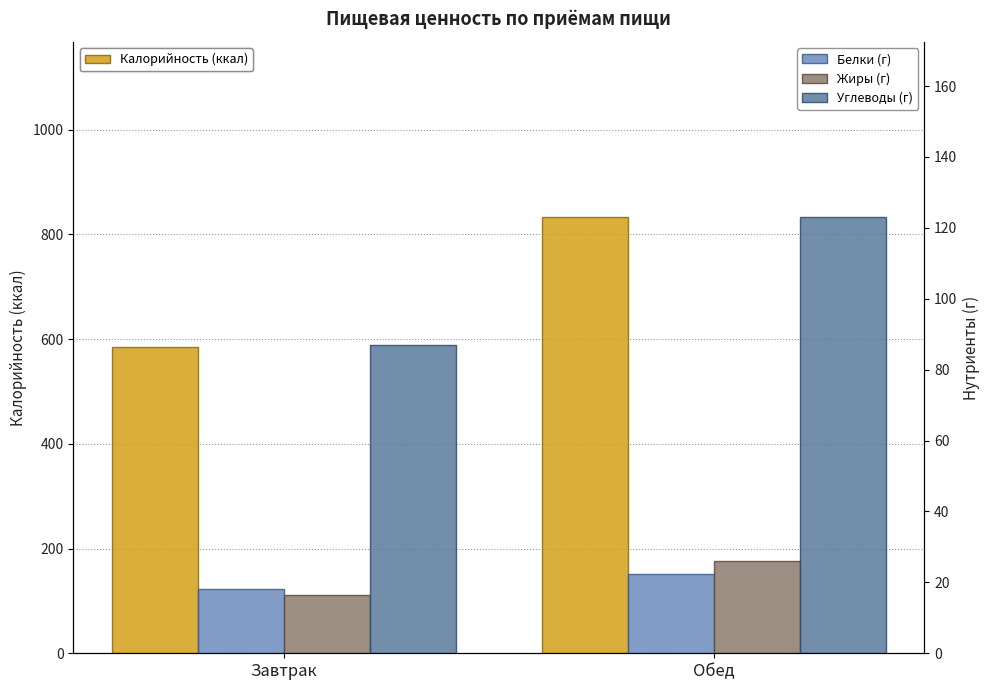

List the series in order of their peak value, lowest first.

Белки (г), Жиры (г), Углеводы (г), Калорийность (ккал)